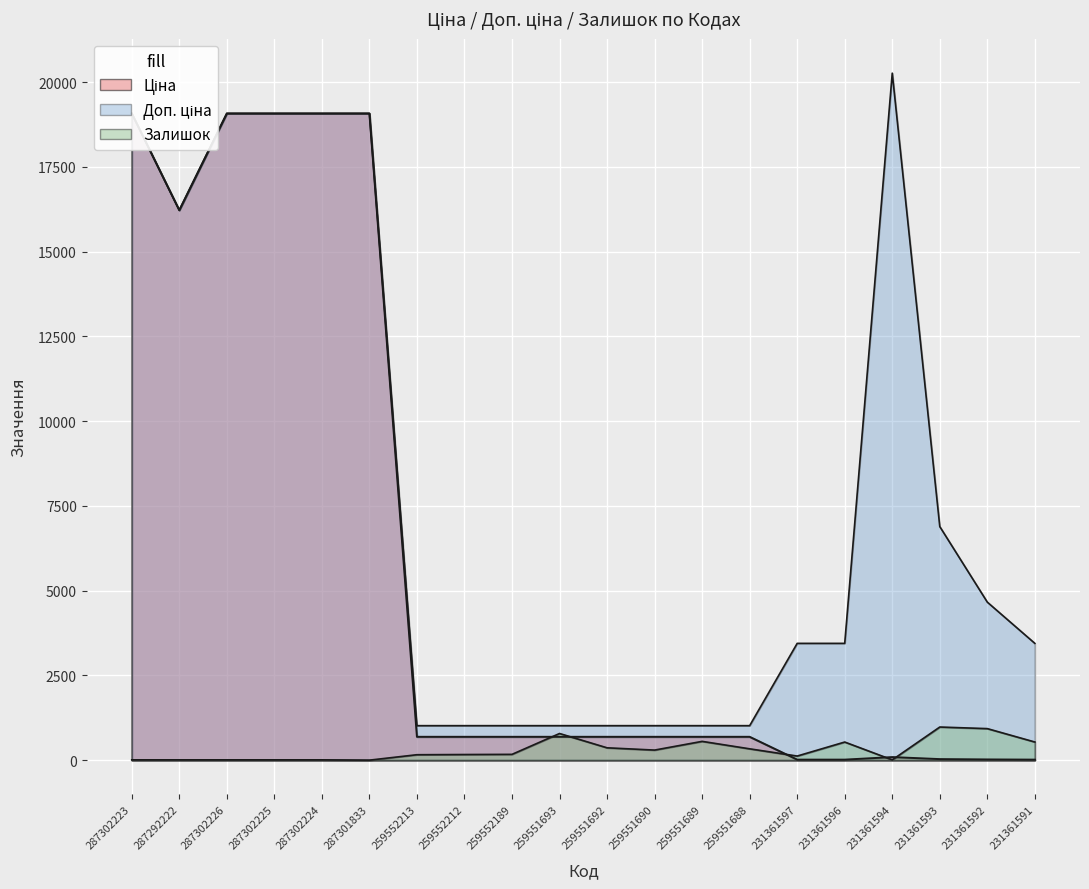

Which series has the largest total across all categories?

Доп. ціна